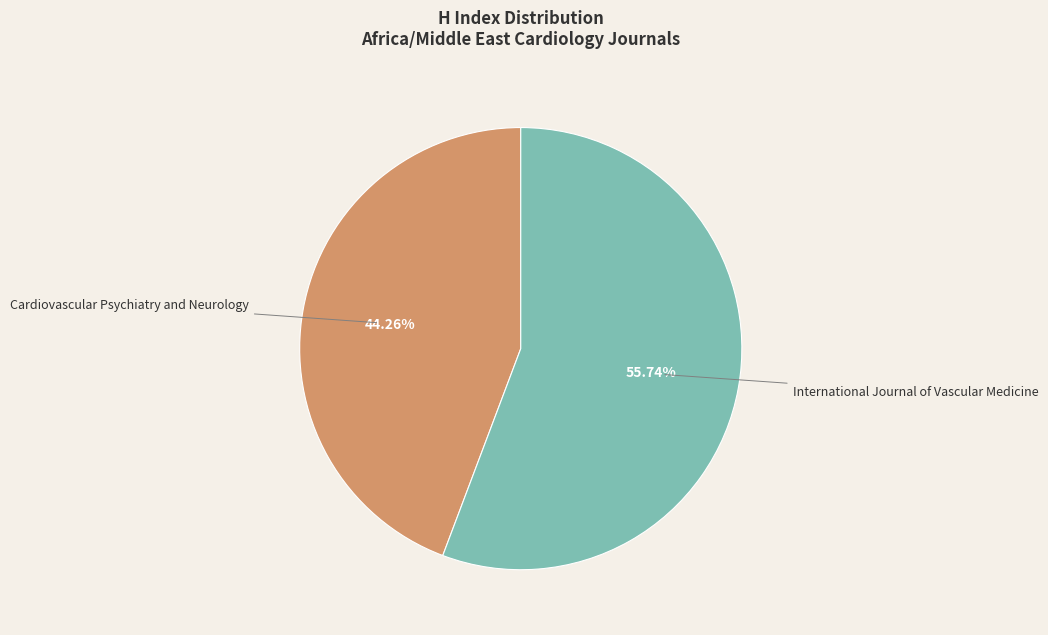

What portion of the pie excludes Cardiovascular Psychiatry and Neurology?

55.7%